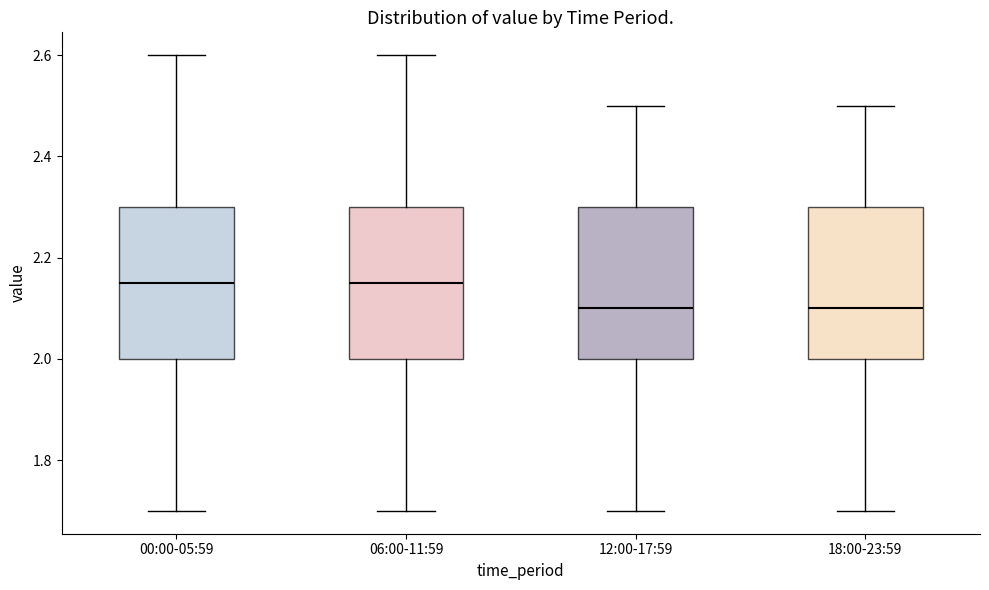

Where is the lower edge of the box for 12:00-17:59 on the y-axis? The values are not printed on the chart, so give them approximately, as read against the axis.

2.00